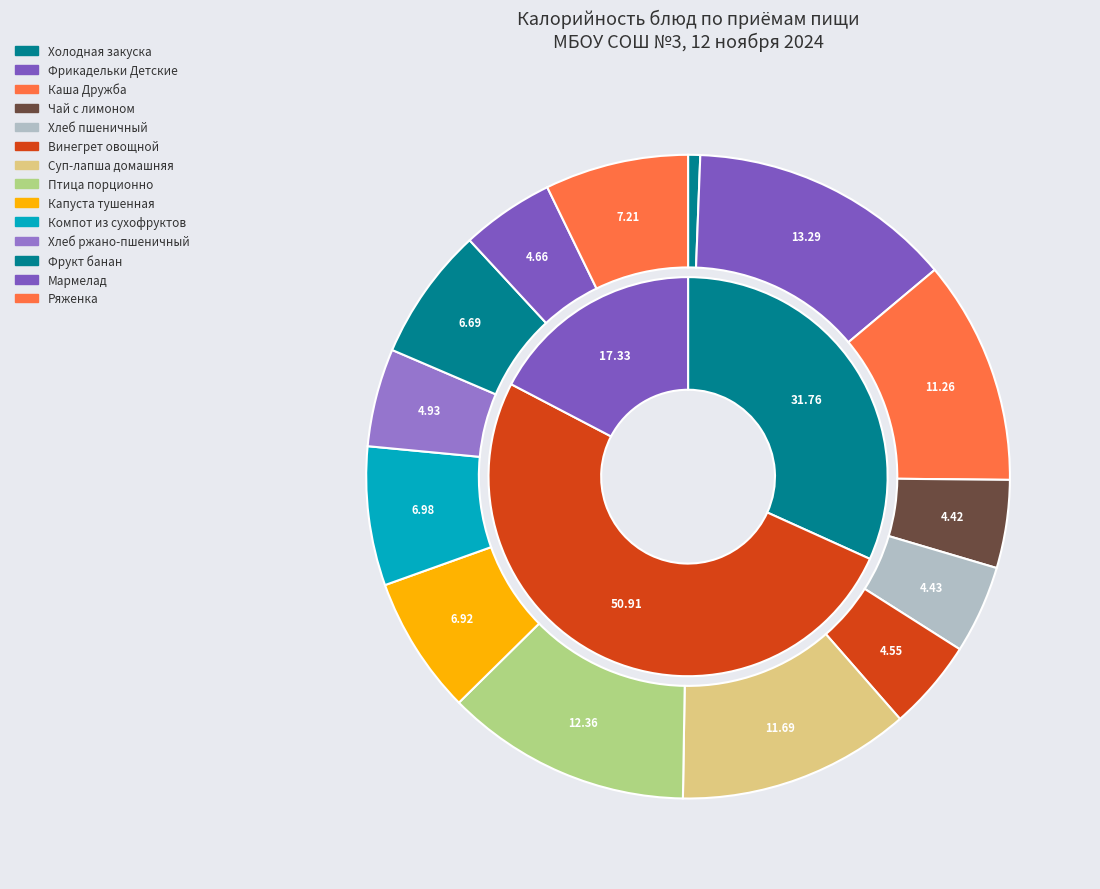

What percentage is the Фрикадельки Детские slice, to the nearest percent?

13%